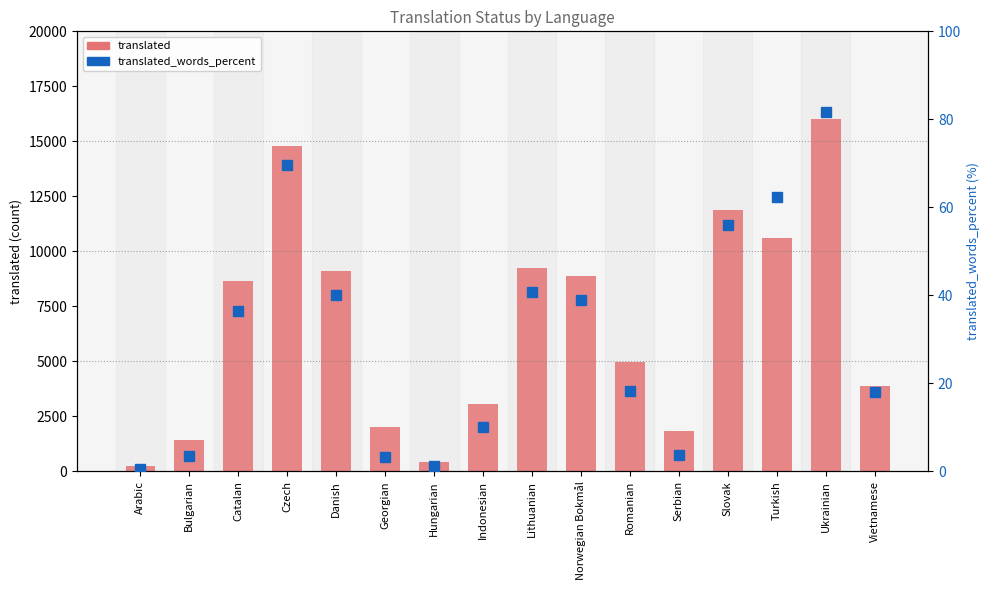

At which category does the chart reach its minimum across all series?

Arabic